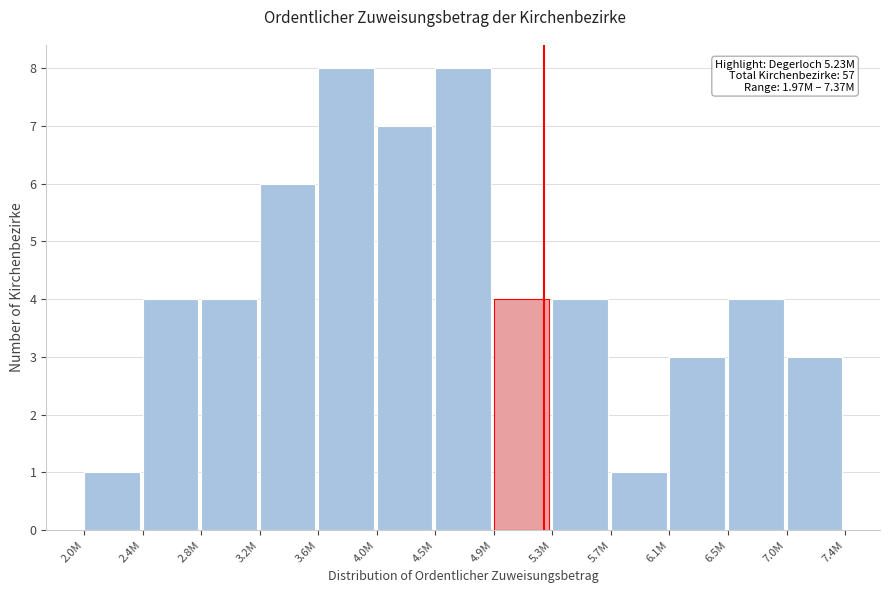

Reading left to right, what are all the values shown in this chart?

2.0M=1	2.4M=4	2.8M=4	3.2M=6	3.6M=8	4.0M=7	4.5M=8	4.9M=4	5.3M=4	5.7M=1	6.1M=3	6.5M=4	7.0M=3